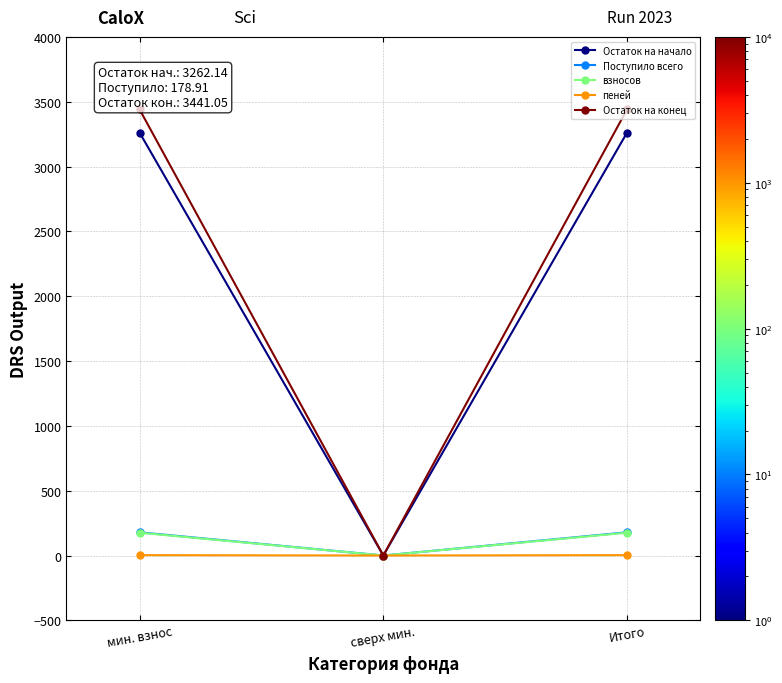

What is the difference between the highest and lowest values at мин. взнос?

3438.1